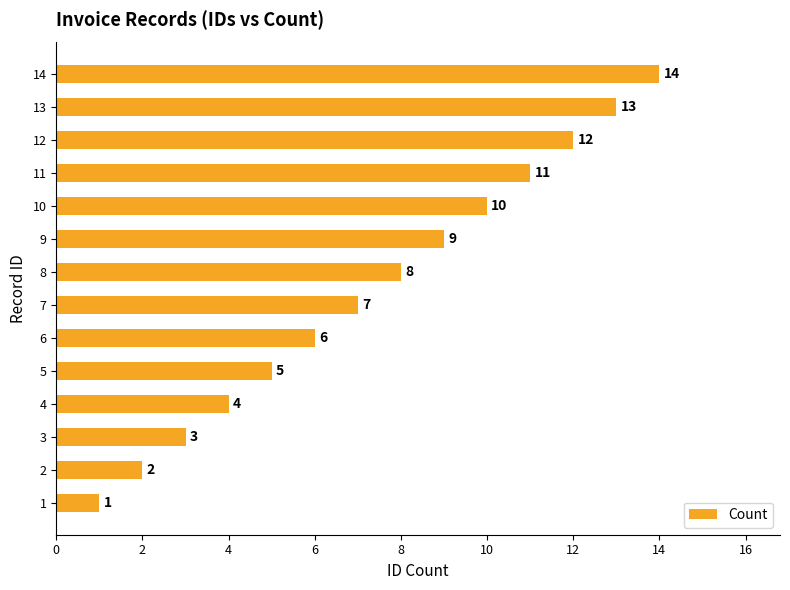

List the labels in order of value, smallest first.

1, 2, 3, 4, 5, 6, 7, 8, 9, 10, 11, 12, 13, 14